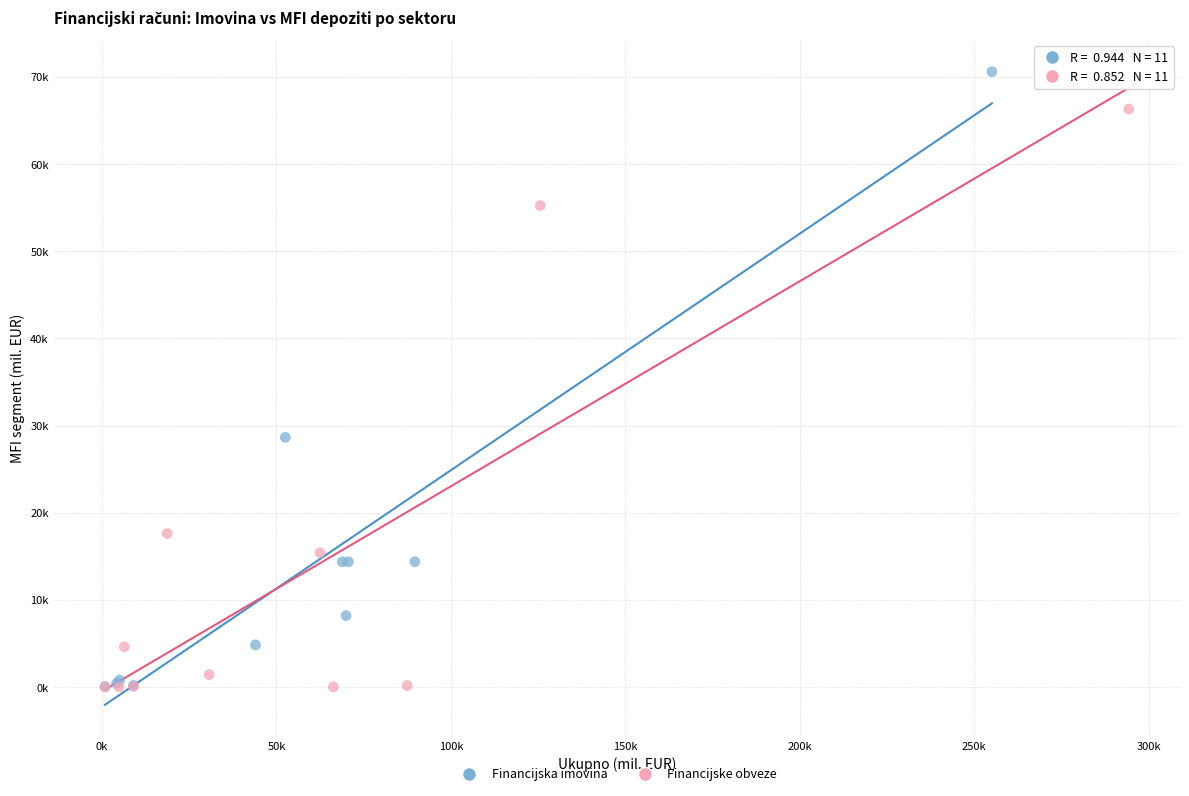

What are all the series names shown in the legend?

Financijska imovina, Financijske obveze